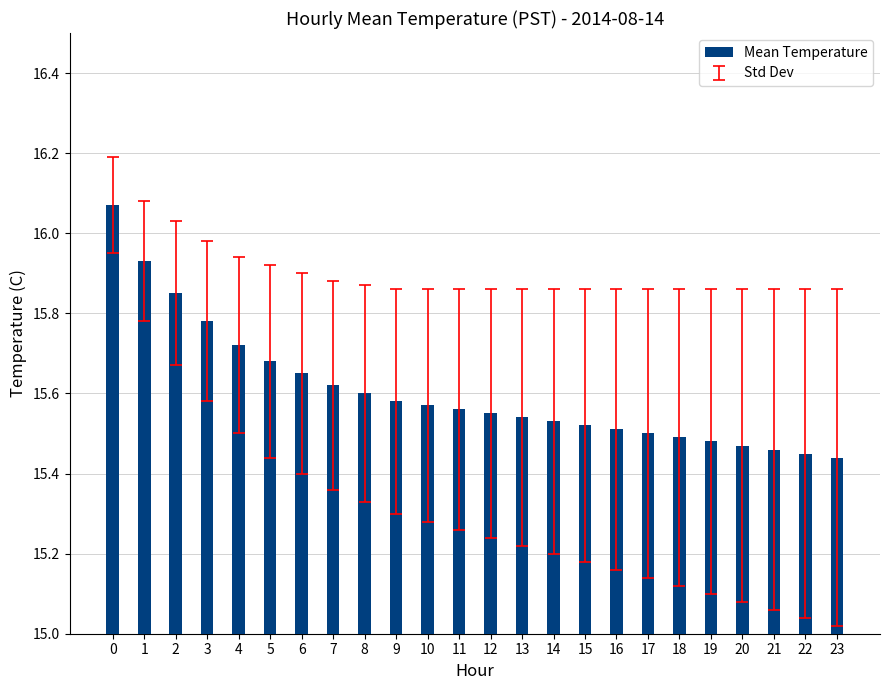

How many values are between 15 and 16?

23